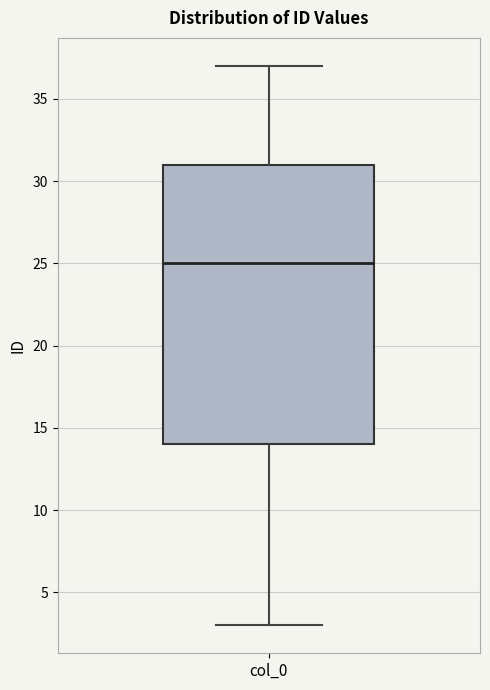

Read this box plot against the y-axis: the position of the median line, the range covered by the box, and the ends of both whiskers. The values are not printed on the chart, so give them approximately, as read against the axis.

median 25, box 14 to 31, whiskers 3 to 37